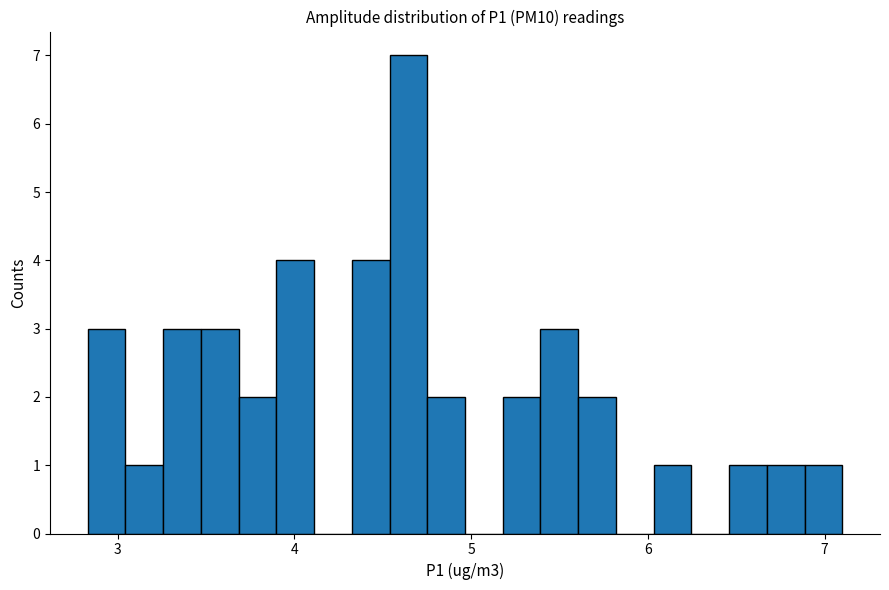

Around what value on the x-axis is the tallest bar? Give the approximate position of its centre, as read against the axis.

4.6